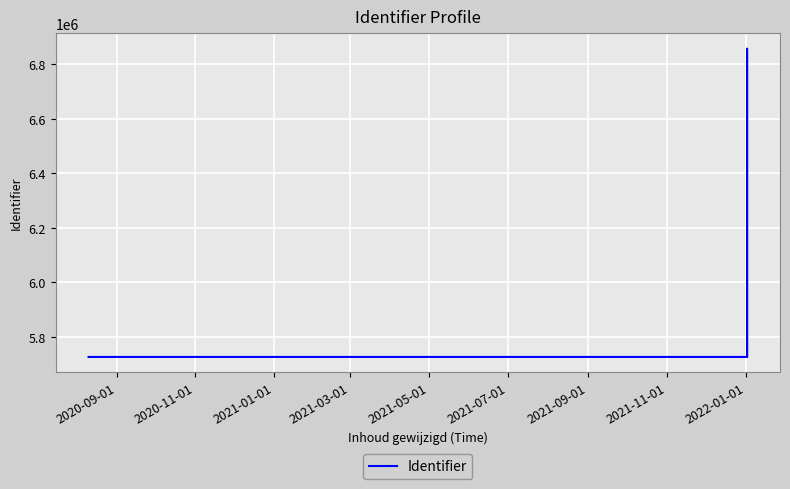

How many categories are shown in the chart?

12